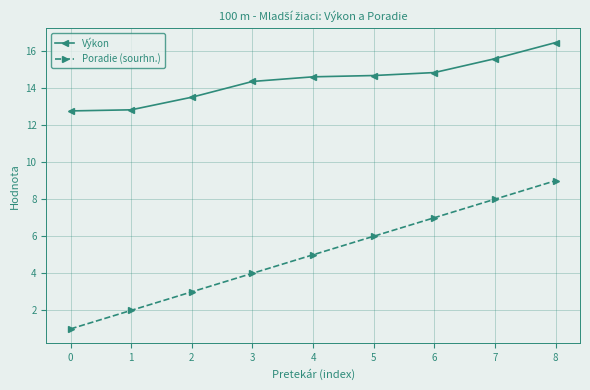

At how many categories does at least one series exceed 16?

1